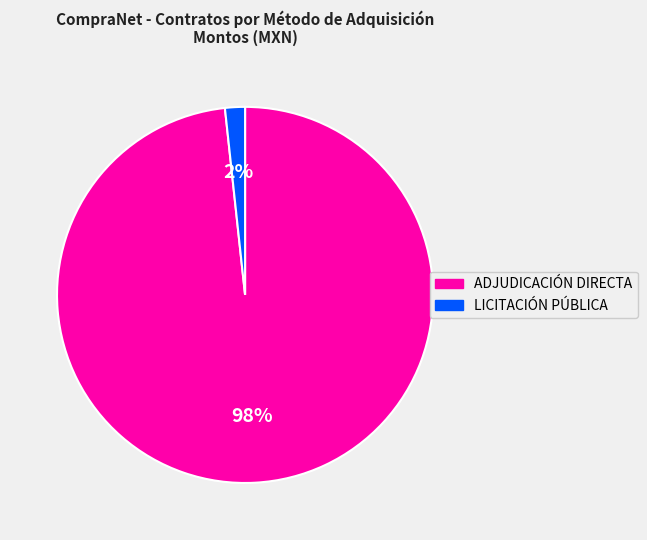

Rank the categories by value from highest to lowest.

ADJUDICACIÓN DIRECTA, LICITACIÓN PÚBLICA